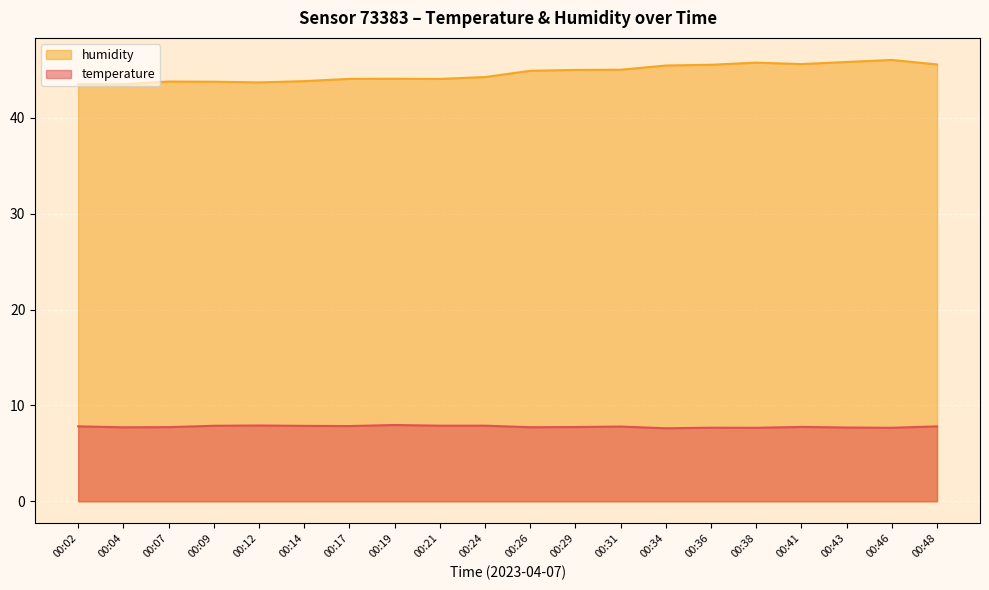

At which category does the chart reach its peak across all series?

00:46